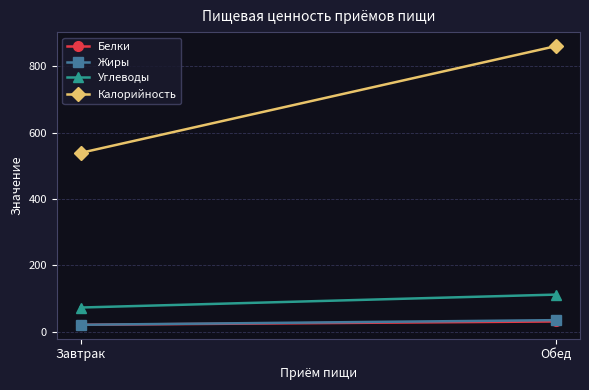

What is the average value of the Углеводы series?

92